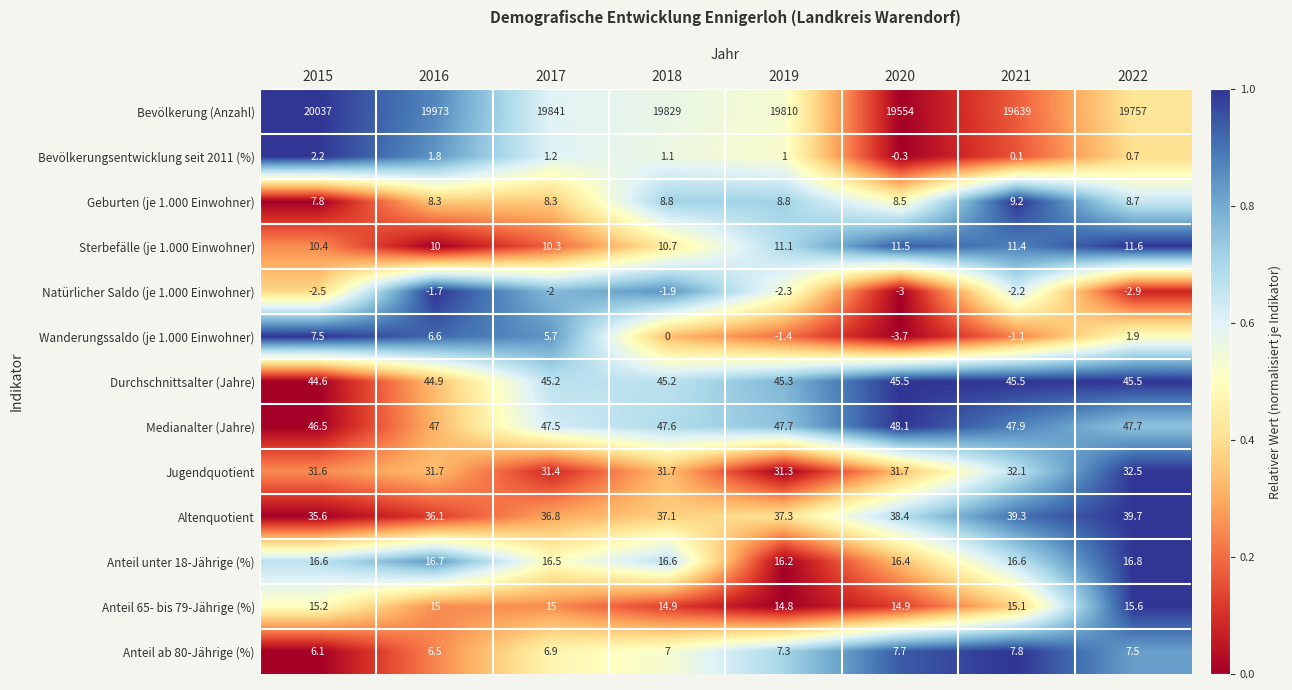

Which series changed the most between 2015 and 2019?

Bevölkerung (Anzahl)